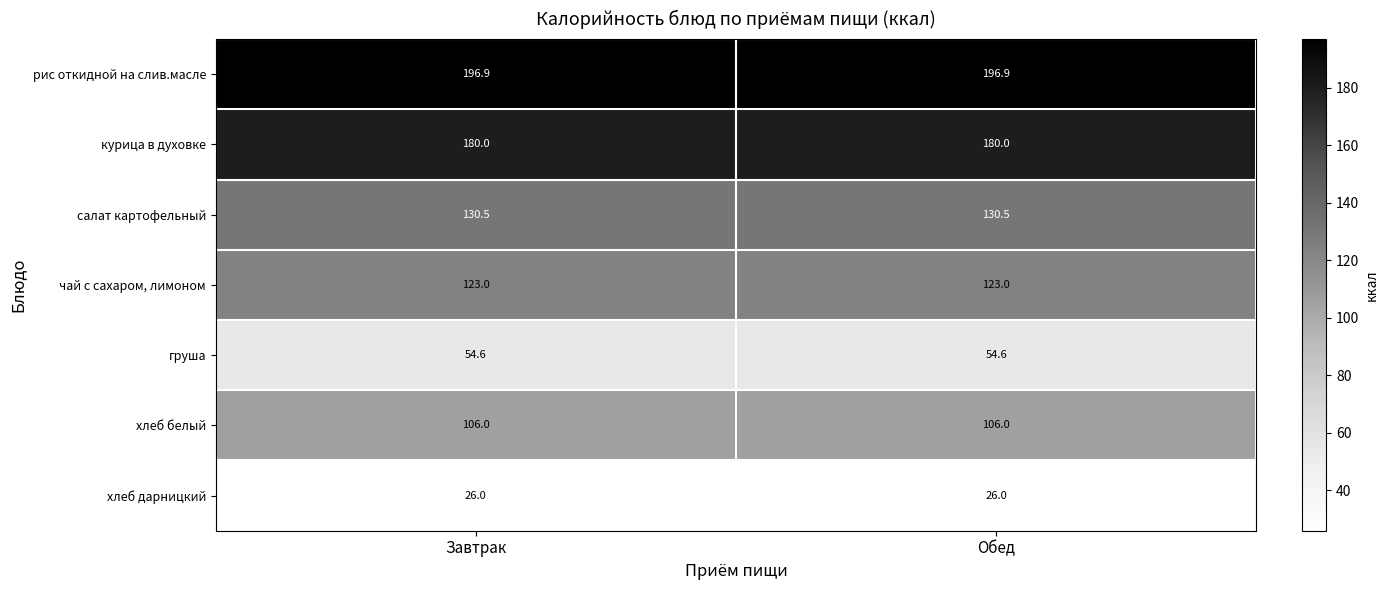

The value of салат картофельный at Обед is 177.2. True or false?

False